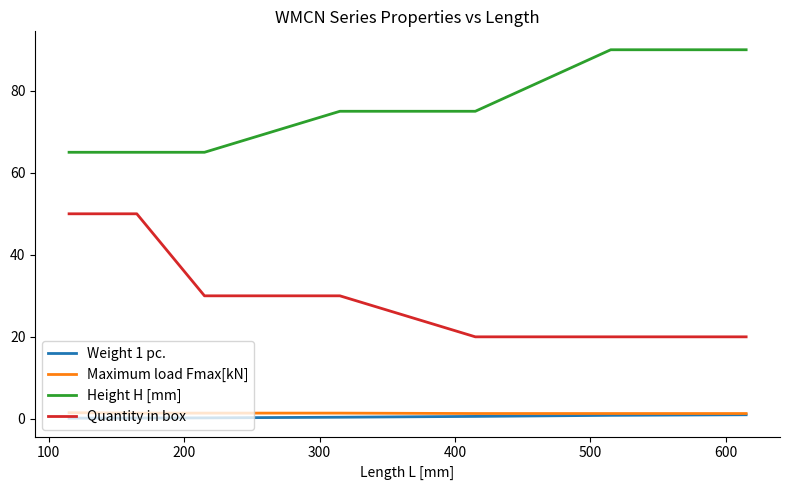

True or false: Height H [mm] and Weight 1 pc. intersect in this chart.

False